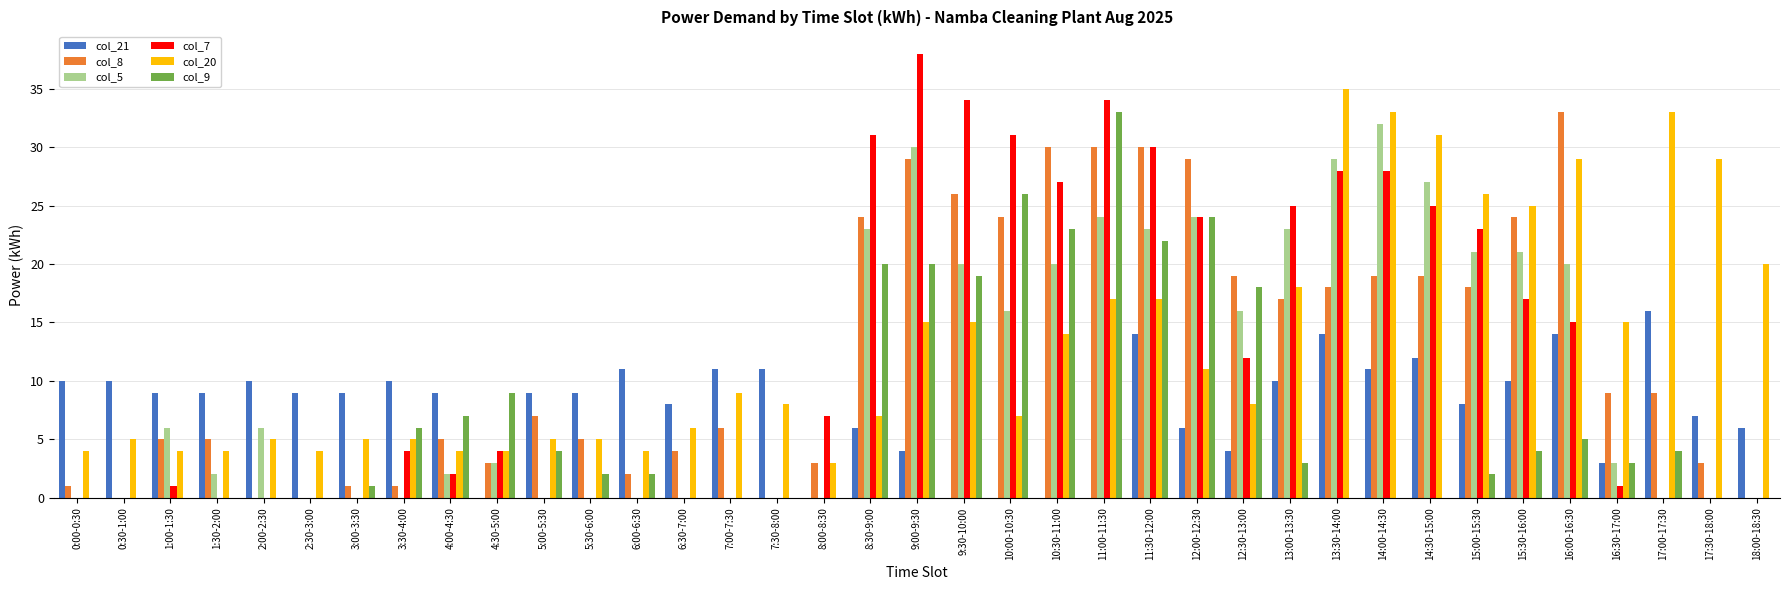

How many groups of bars are there?

37